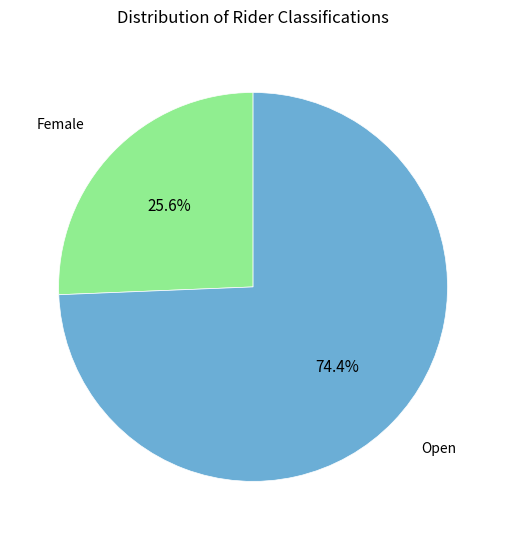

Does any single category account for the majority?

Yes